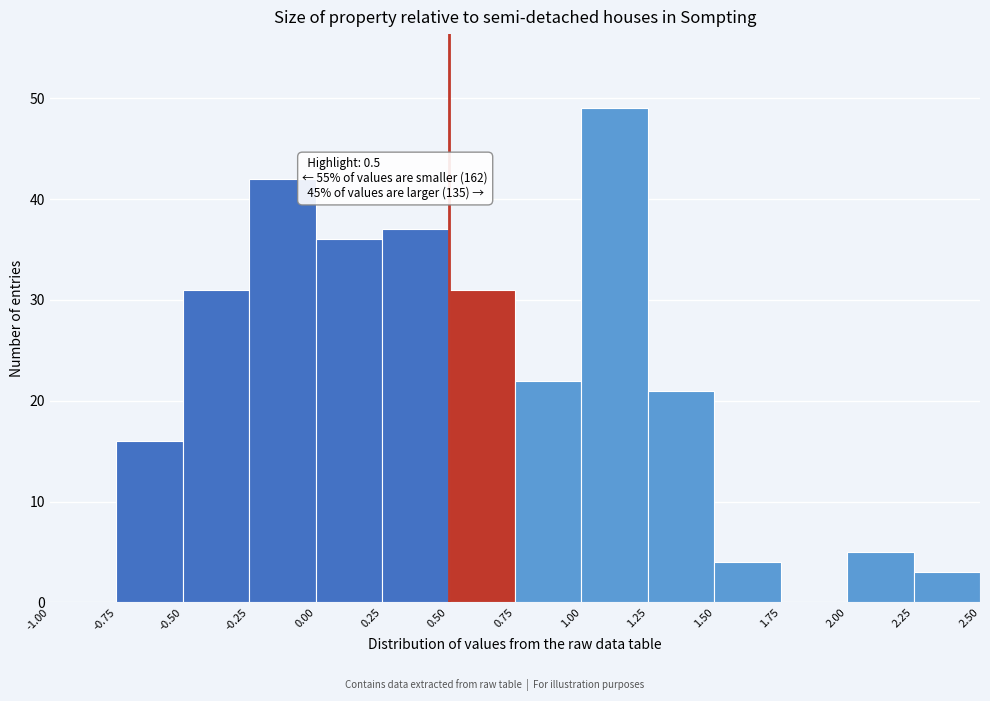

Over which range of the x-axis is the bar tallest?

1.00 to 1.25